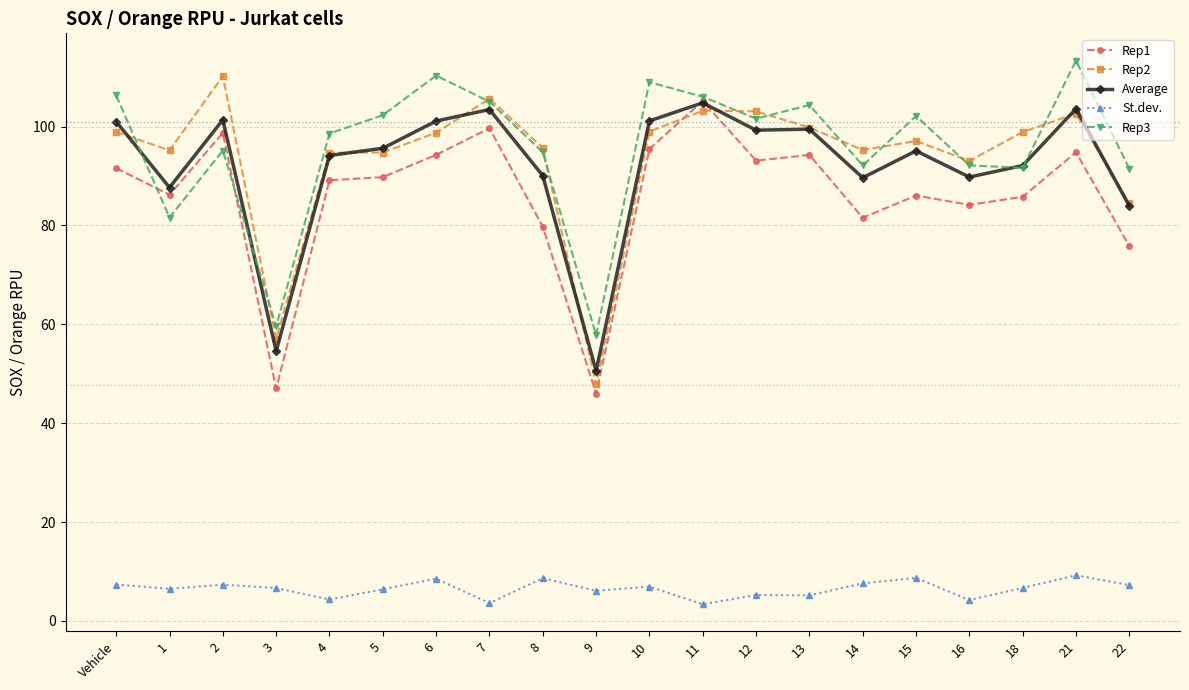

True or false: Rep3 has a value of 54.7 at 8.

False